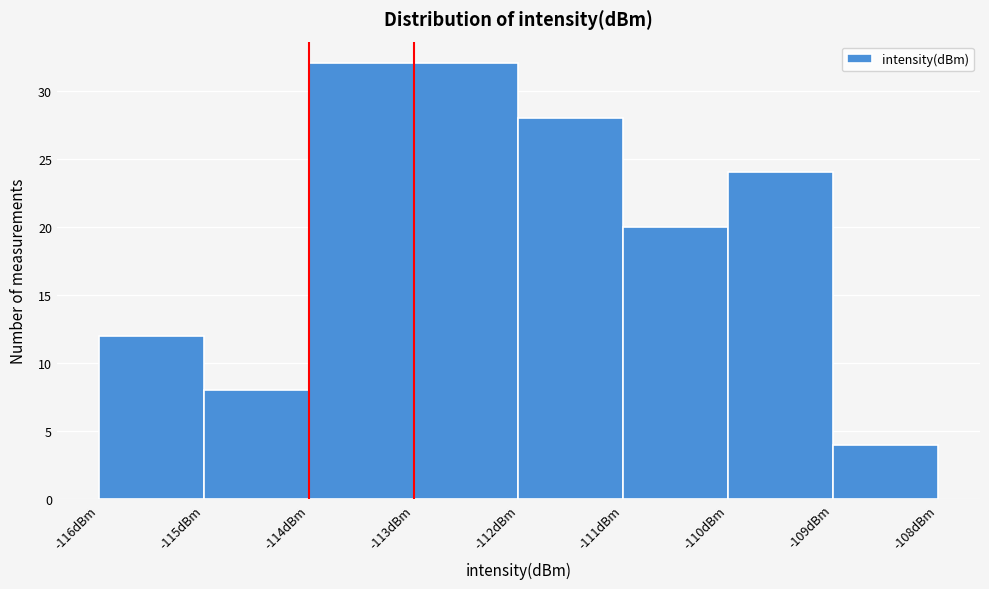

Reading left to right, transcribe this chart: for each bar, give the range it covers on the x-axis and its height. The values are not printed on the chart, so give them approximately, as read against the axis.

-116 to -115: 12
-115 to -114: 8
-114 to -113: 32
-113 to -112: 32
-112 to -111: 28
-111 to -110: 20
-110 to -109: 24
-109 to -108: 4